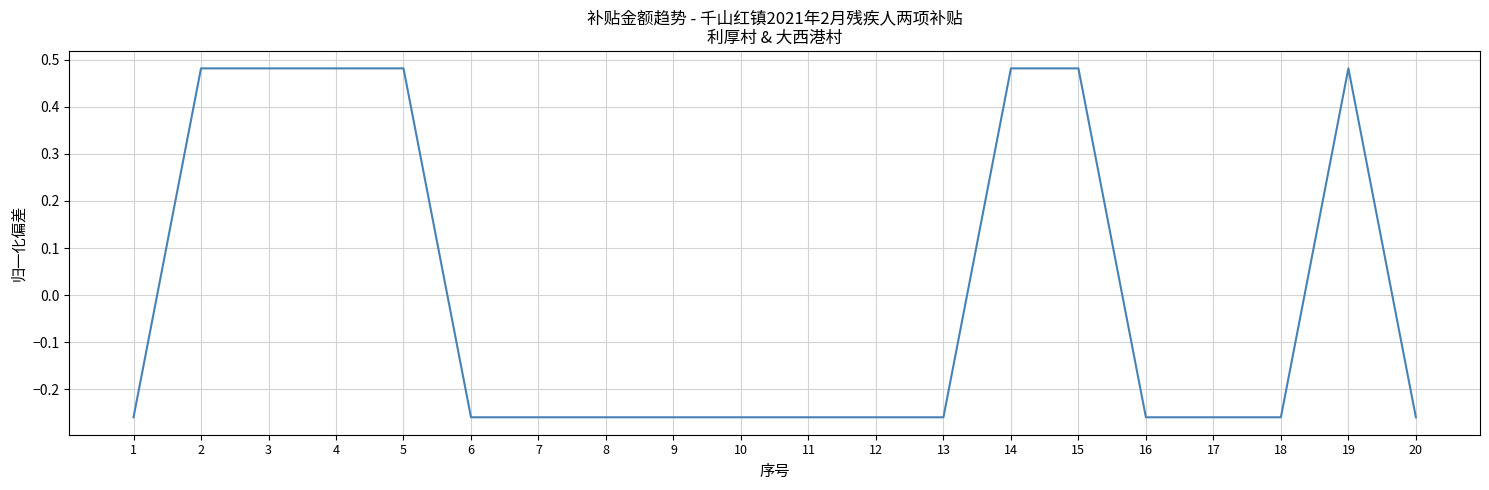

The value at 3 is 0.7. True or false?

False